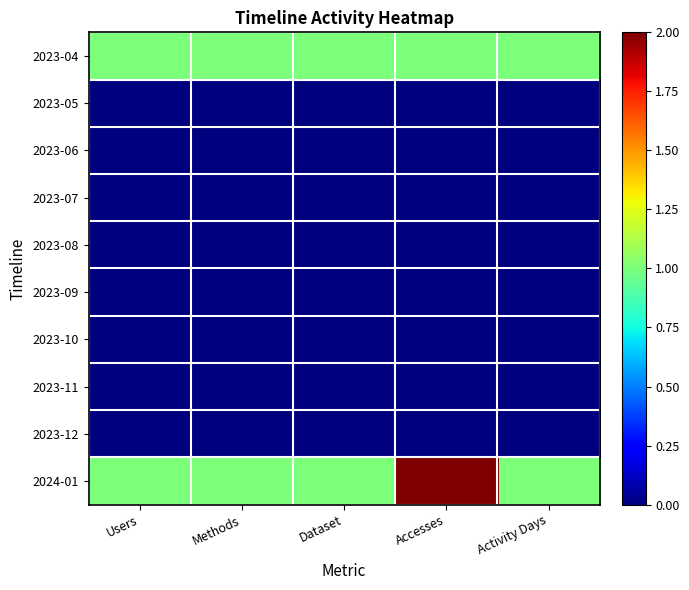

At which category is the sum across all series the highest?

Accesses